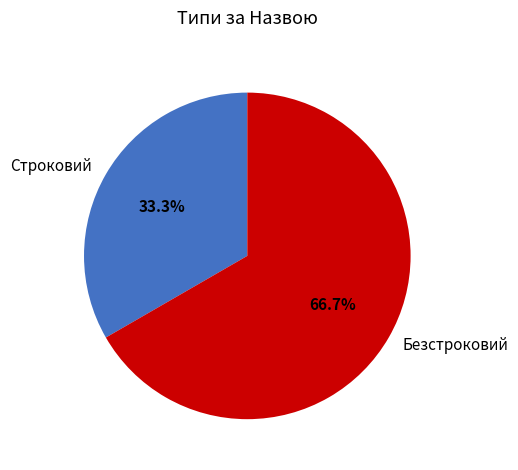

Which has a higher value, Строковий or Безстроковий?

Безстроковий